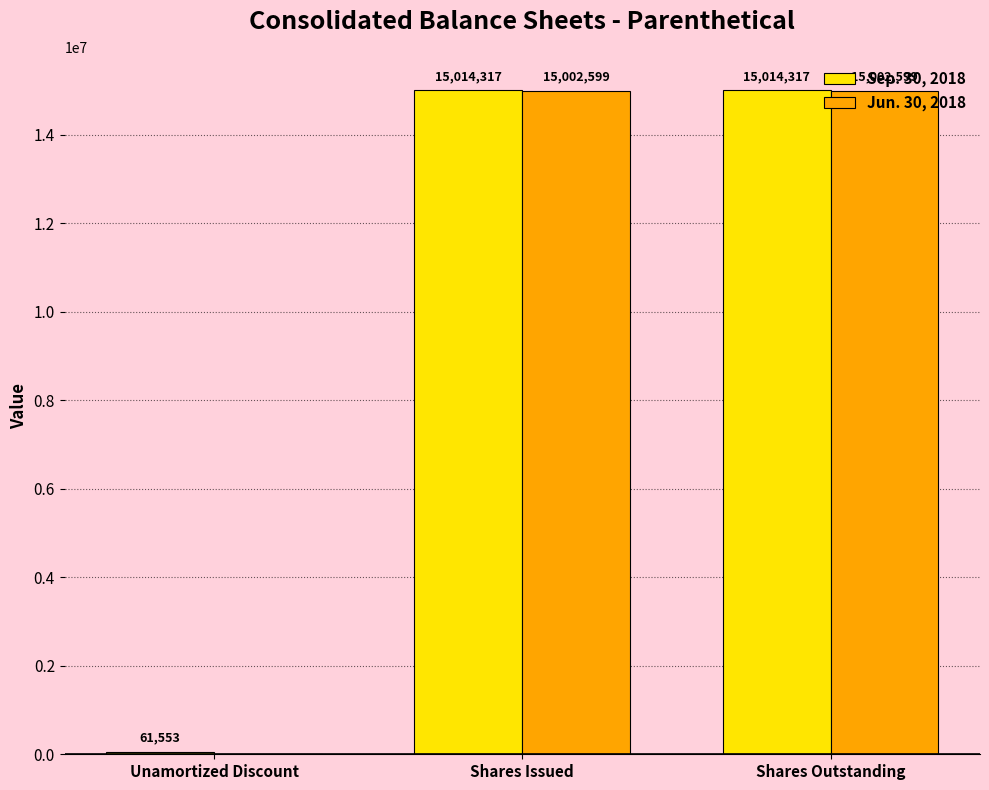

Is the value of Jun. 30, 2018 at Shares Outstanding greater than the value of Sep. 30, 2018 at Unamortized Discount?

Yes